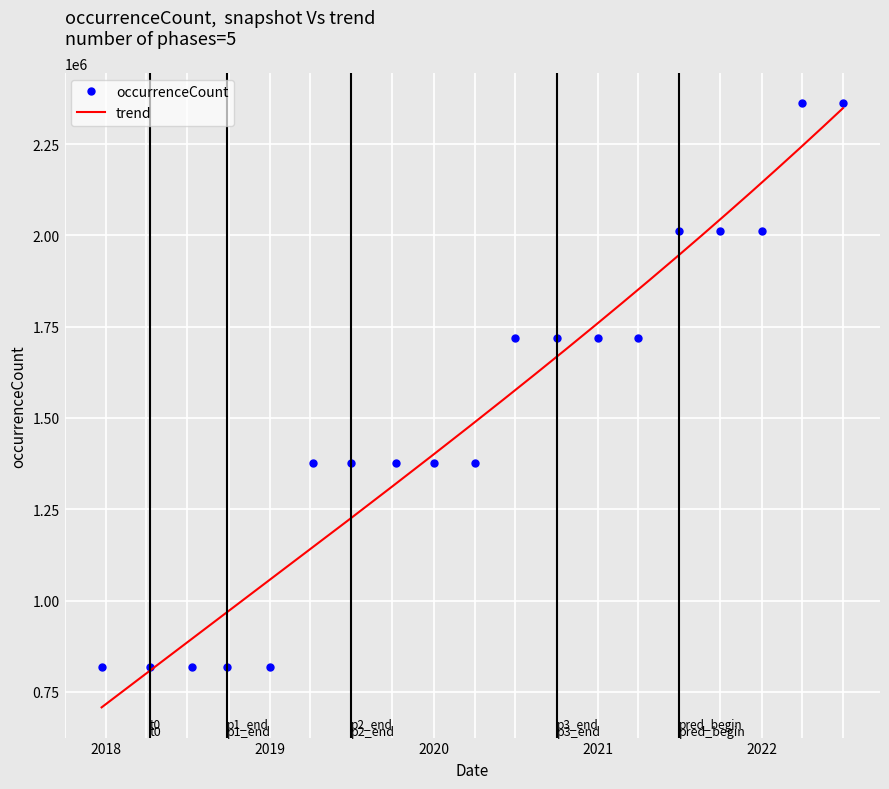

What is the difference between the second highest and second lowest values?

1544860